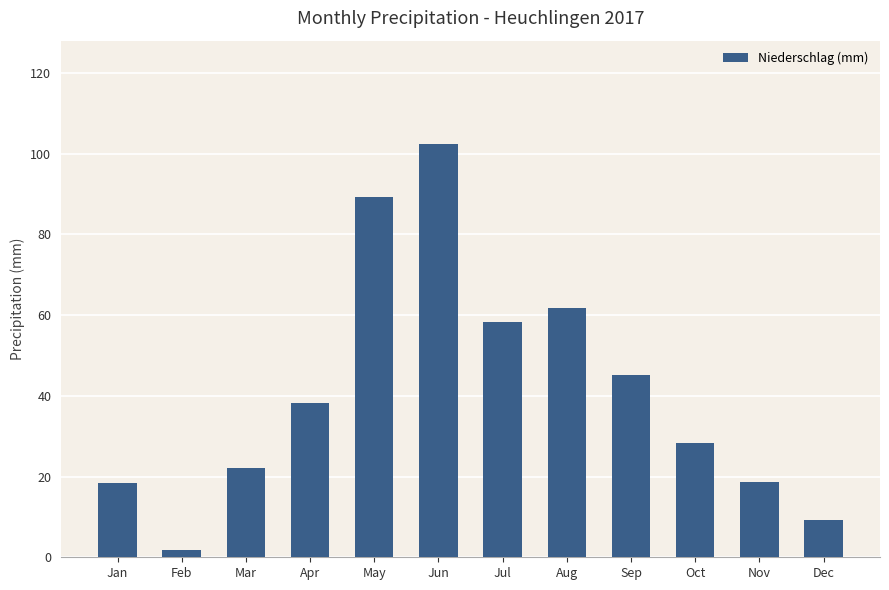

Are the bars horizontal?

No